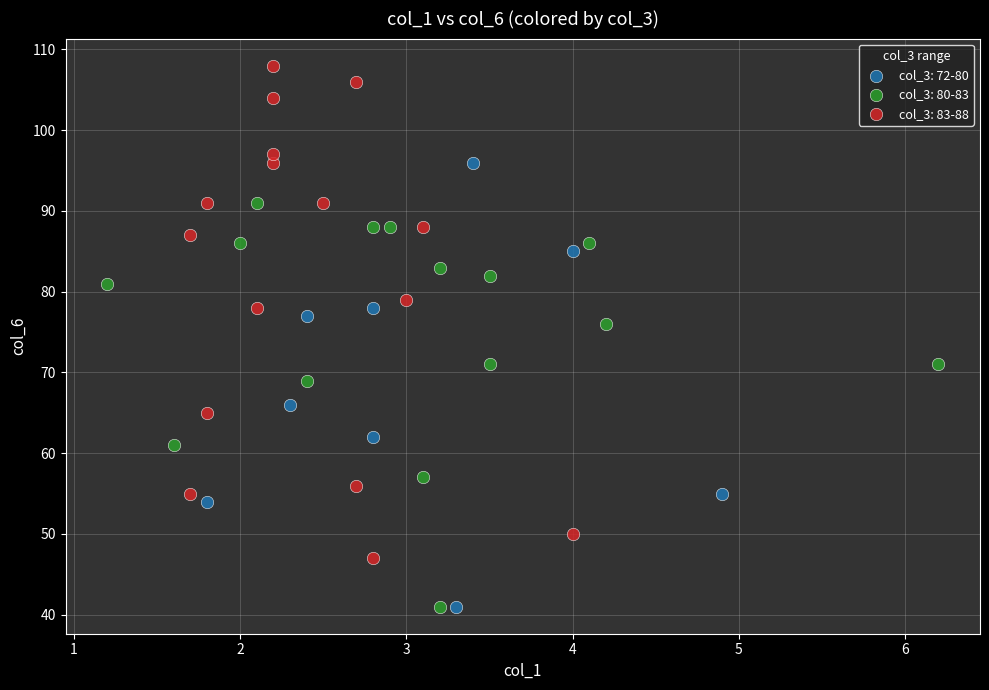

What are all the series names shown in the legend?

col_3: 72-80, col_3: 80-83, col_3: 83-88